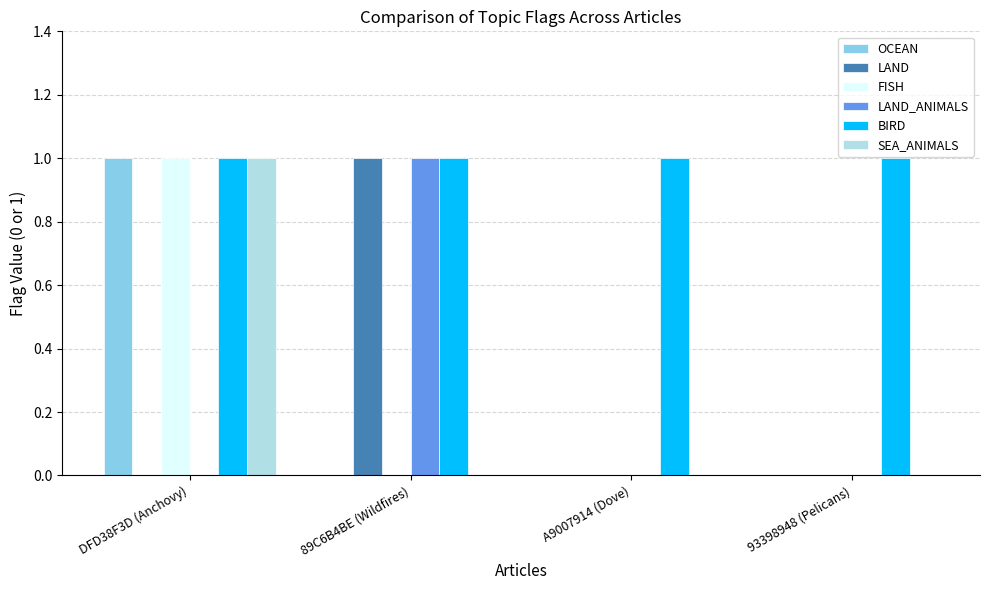

The LAND_ANIMALS series shows 1 at 89C6B4BE (Wildfires). True or false?

True